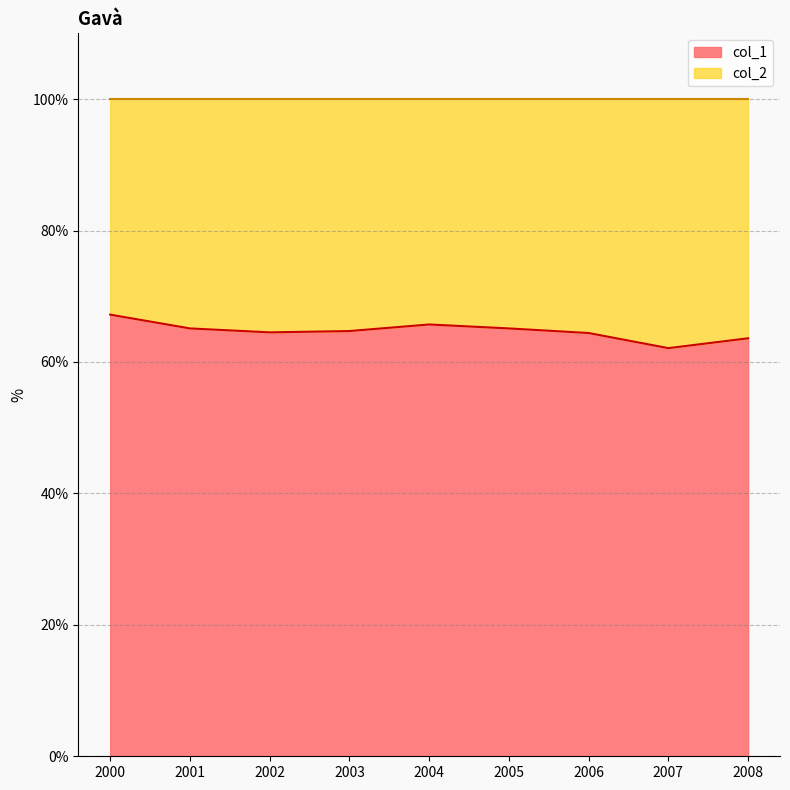

How many distinct data groups are displayed?

2